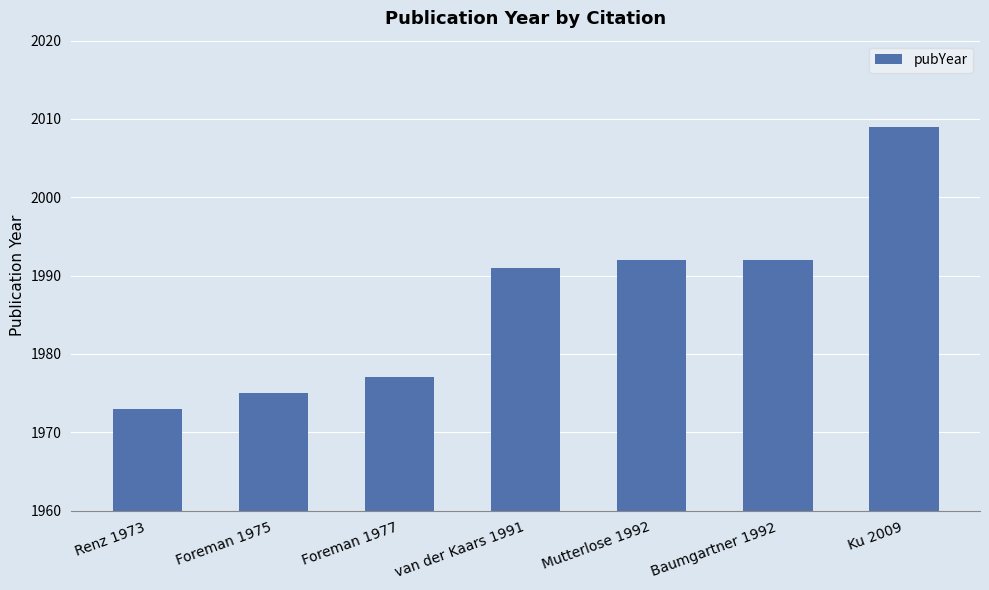

What is the sum of the values at Ku 2009 and Baumgartner 1992?

4001